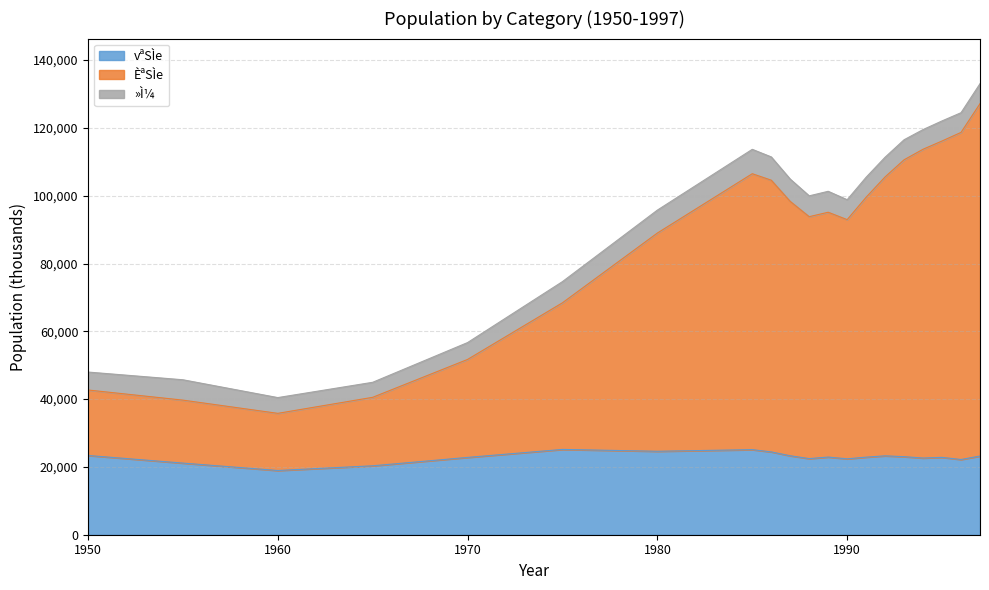

What are all the series names shown in the legend?

vªSÌe, ÈªSÌe, »Ì¼